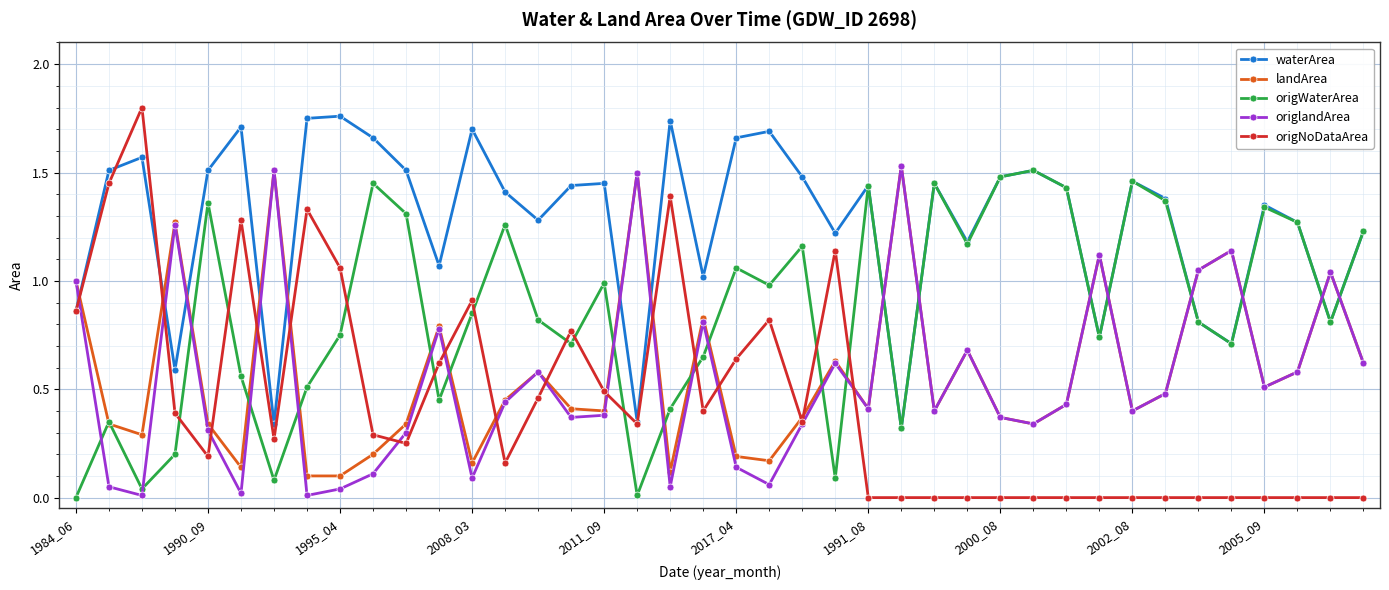

Which series has the widest spread of values?

origNoDataArea